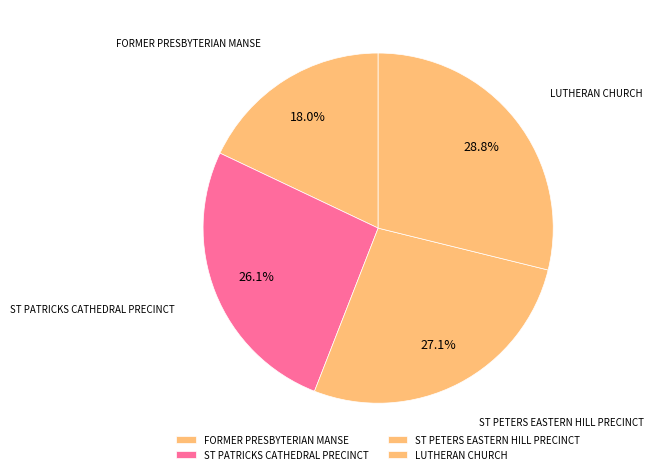

What is the smallest slice in the pie chart?

FORMER PRESBYTERIAN MANSE